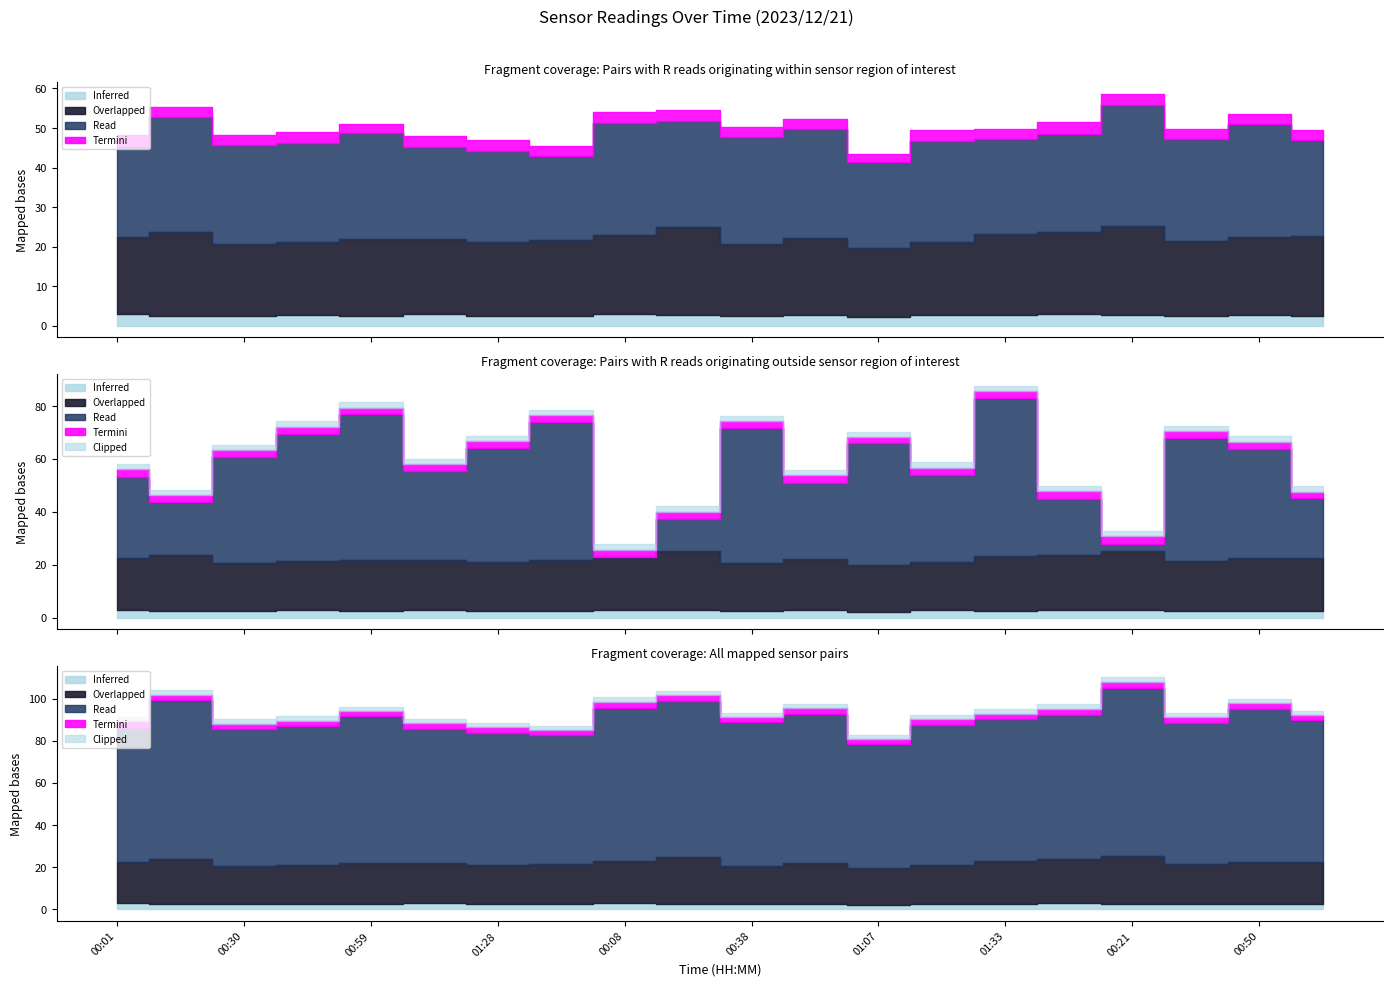

How many distinct data groups are displayed?

5